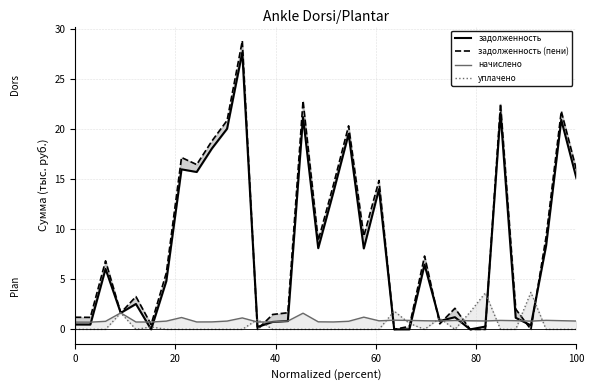

What is the difference between the second highest and minimum values in the задолженность (пени) series?

22.8